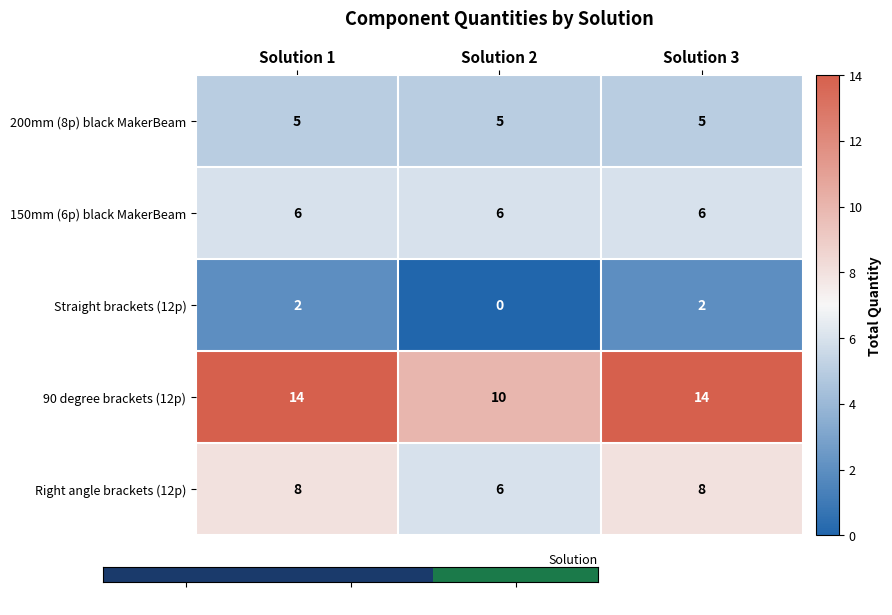

Is it true that Right angle brackets (12p) equals 8 at Solution 1?

True